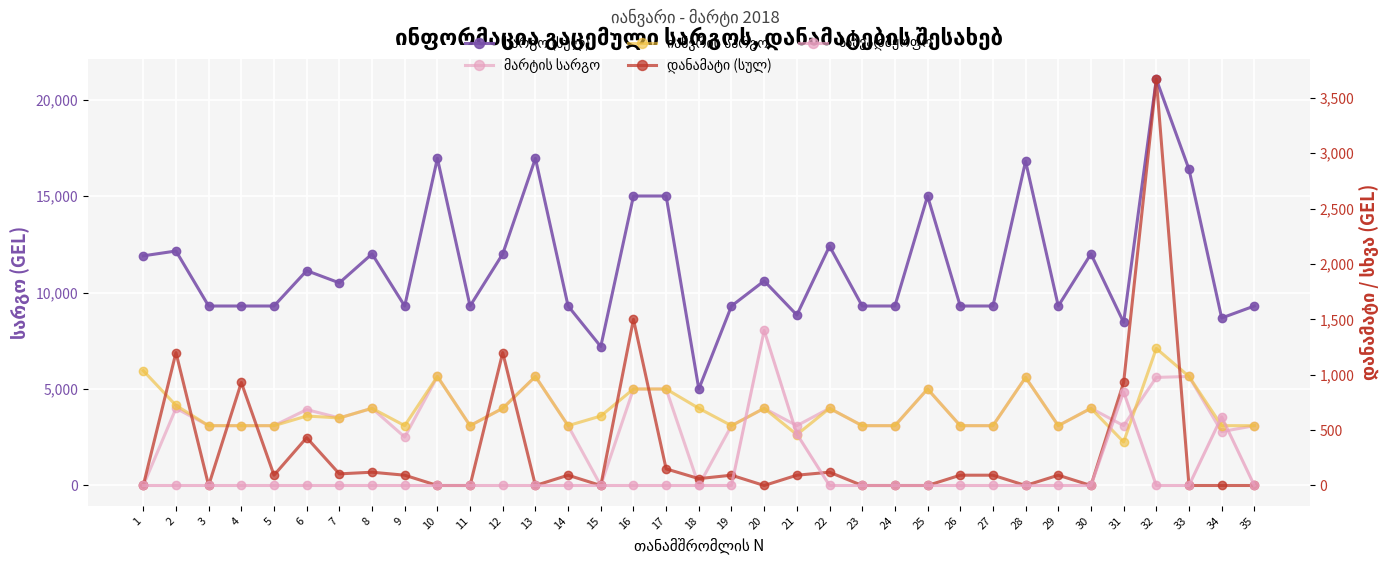

Reading left to right, what are all the values shown in this chart?

სარგო (სულ): 11900.0	12150.0	9300.0	9300.0	9300.0	11133.3	10500.0	12000.0	9300.0	16950.0	9300.0	12000.0	16950.0	9300.0	7200.0	15000.0	15000.0	5000.0	9300.0	10600.0	8835.0	12400.0	9300.0	9300.0	15000.0	9300.0	9300.0	16800.0	9300.0	12000.0	8454.5	21050.0	16385.0	8680.0	9300.0
მარტის სარგო: 0.0	4000.0	3100.0	3100.0	3100.0	3933.3	3500.0	4000.0	2509.5	5650.0	3100.0	4000.0	5650.0	3100.0	0.0	5000.0	5000.0	0.0	3100.0	4000.0	3100.0	4000.0	3100.0	3100.0	5000.0	3100.0	3100.0	5600.0	3100.0	4000.0	3100.0	5600.0	5650.0	2790.0	3100.0
იანვრის სარგო: 5950.0	4150.0	3100.0	3100.0	3100.0	3600.0	3500.0	4000.0	3100.0	5650.0	3100.0	4000.0	5650.0	3100.0	3600.0	5000.0	5000.0	4000.0	3100.0	4000.0	2635.0	4000.0	3100.0	3100.0	5000.0	3100.0	3100.0	5600.0	3100.0	4000.0	2254.6	7100.0	5650.0	3100.0	3100.0
დანამატი (სულ): 0.0	1200.0	0.0	930.0	93.0	432.0	105.0	120.0	93.0	0.0	0.0	1200.0	0.0	93.0	0.0	1500.0	150.0	62.0	93.0	0.0	93.0	120.0	0.0	0.0	0.0	93.0	93.0	0.0	93.0	0.0	930.0	3668.0	0.0	0.0	0.0
საავადმყოფო: 0.0	0.0	0.0	0.0	0.0	0.0	0.0	0.0	0.0	0.0	0.0	0.0	0.0	0.0	0.0	0.0	0.0	0.0	0.0	1400.0	465.0	0.0	0.0	0.0	0.0	0.0	0.0	0.0	0.0	0.0	845.5	0.0	0.0	620.0	0.0